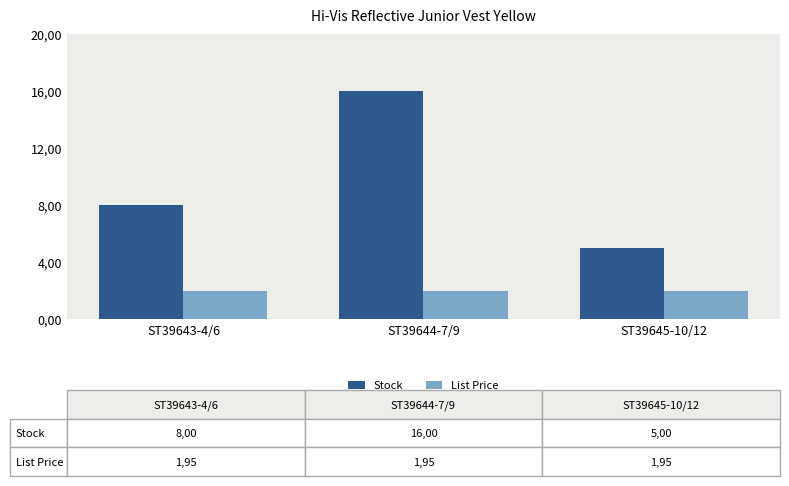

Which series has the largest range (max minus min)?

Stock